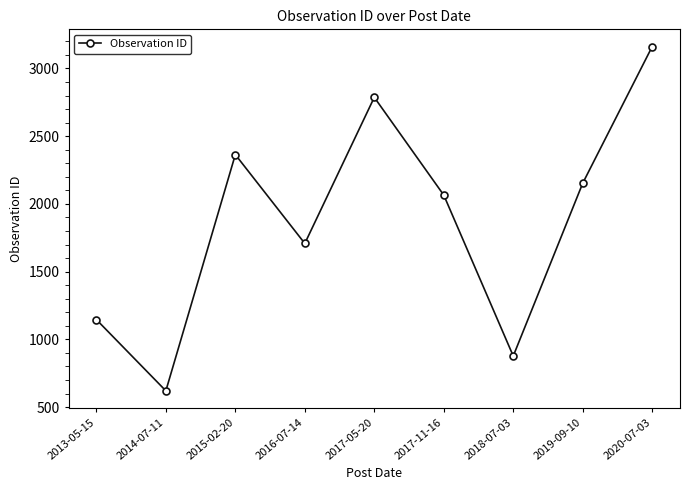

The value at 2014-07-11 is 620. True or false?

True